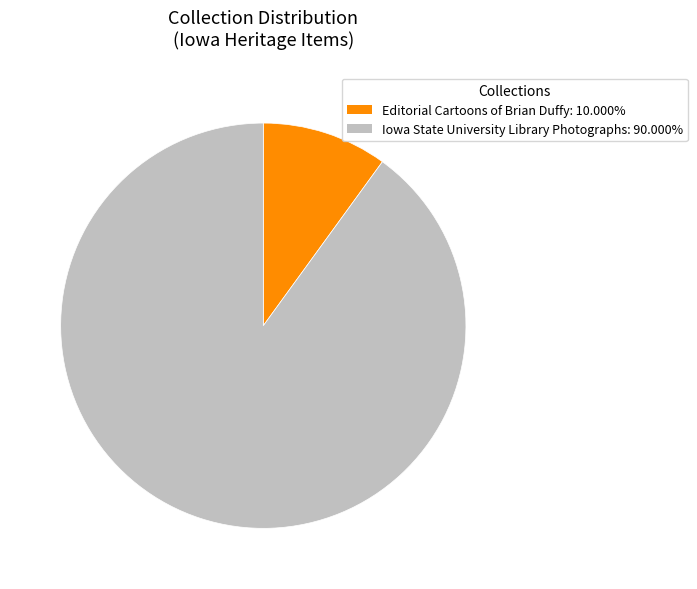

Is the sum of Iowa State University Library Photographs: 90.000% and Editorial Cartoons of Brian Duffy: 10.000% greater than half?

Yes